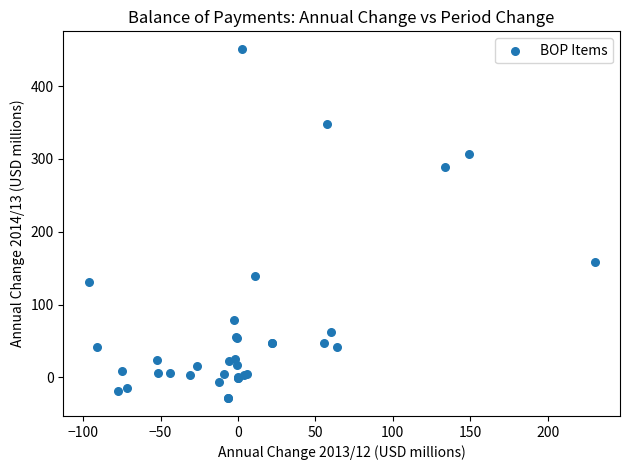

What Y value in the scatter plot is closest to 211?

158.1